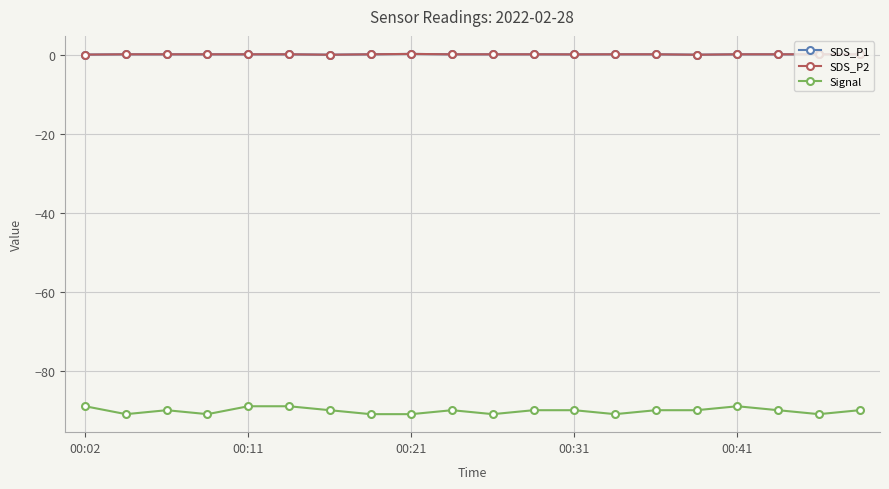

True or false: SDS_P2 and SDS_P1 cross at least once.

False